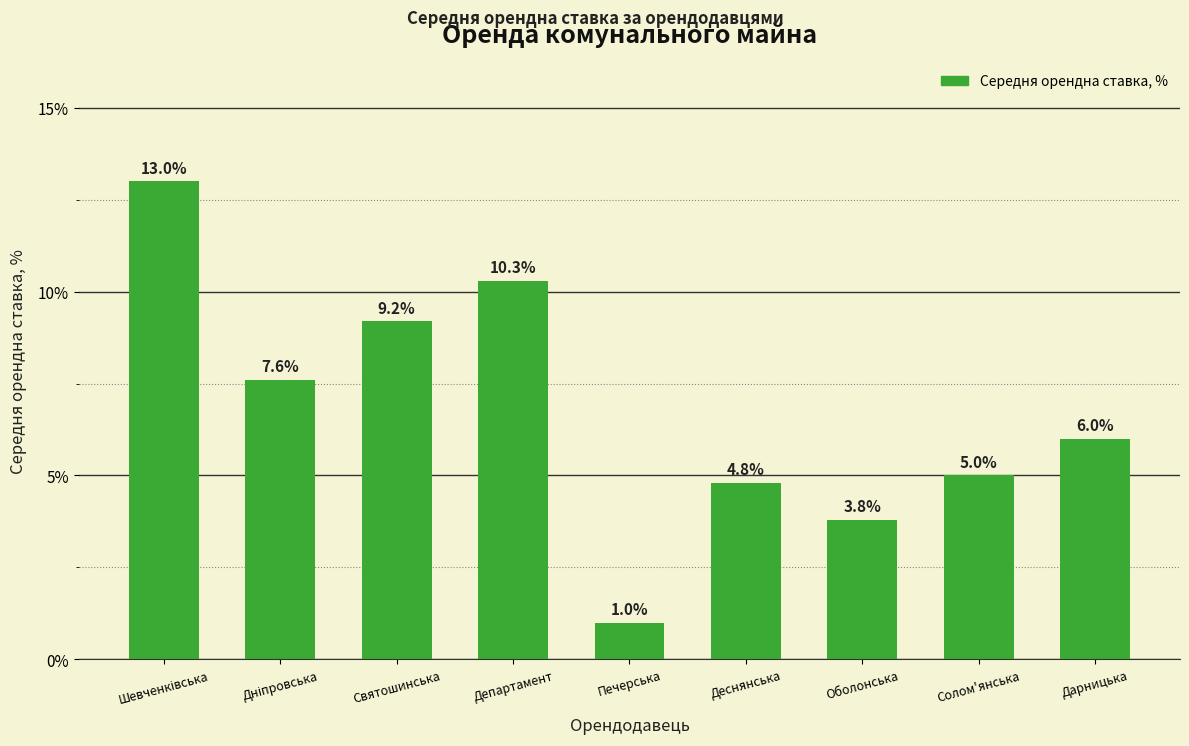

Read the value at Деснянська.

4.8